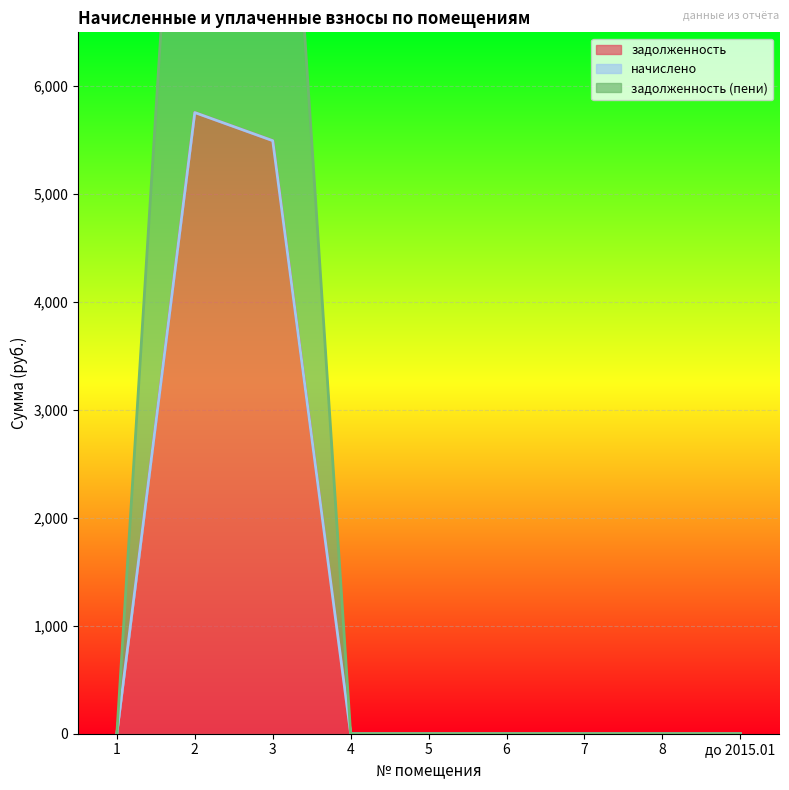

What is the difference between the maximum and minimum values in the задолженность (пени) series?

5756.6